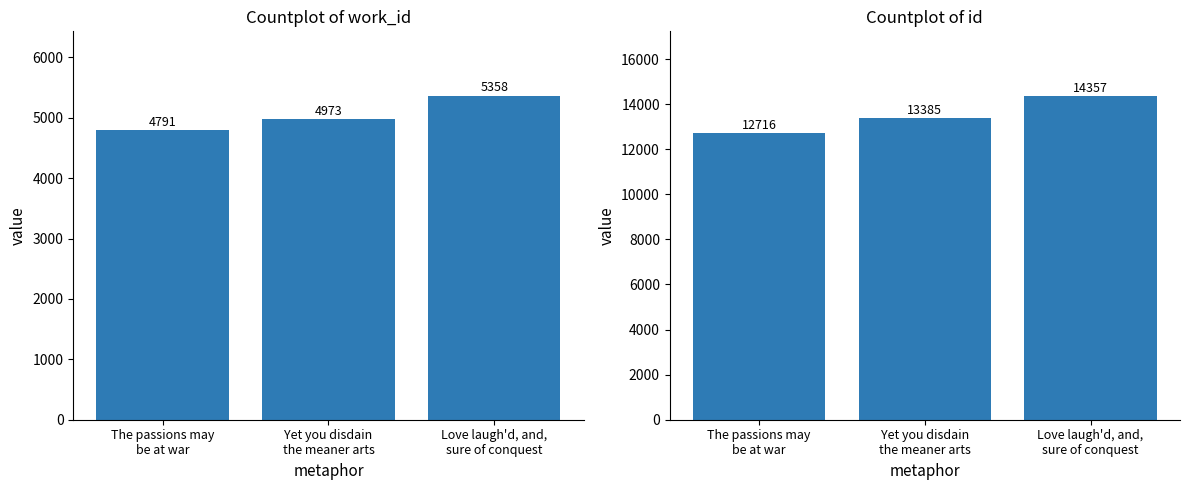

What is the difference between the id values at Yet you disdain
the meaner arts and The passions may
be at war?

669